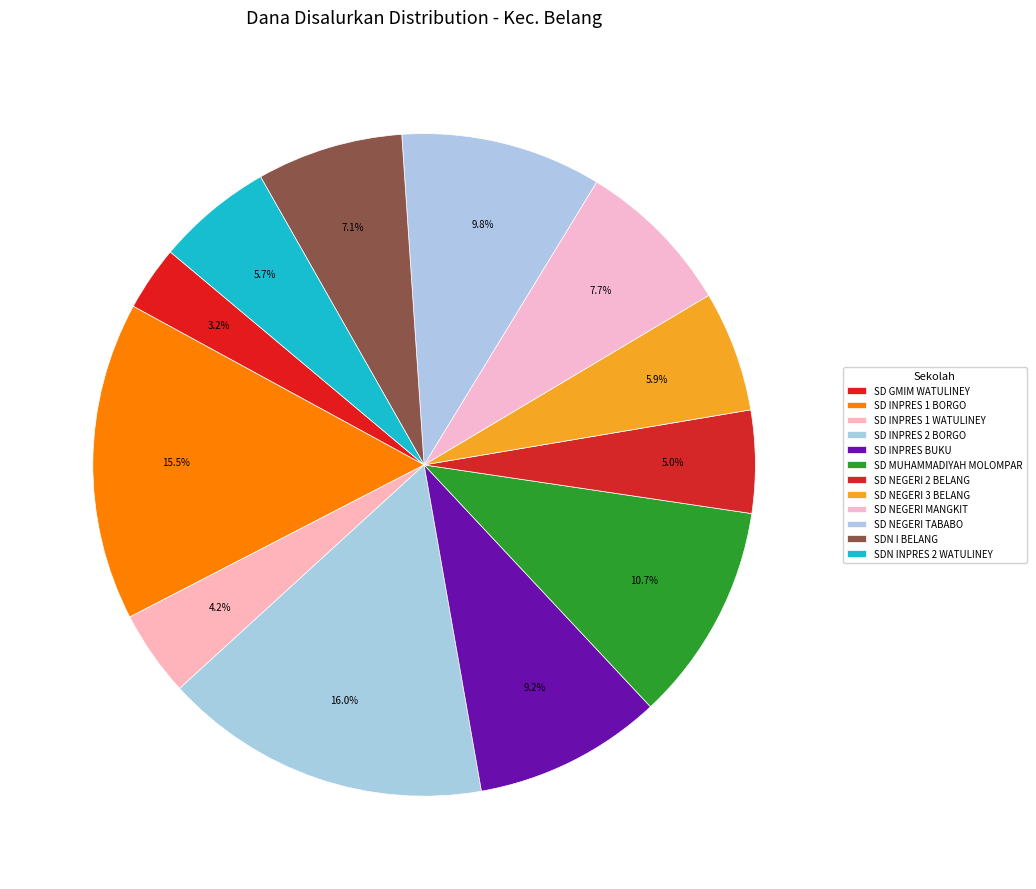

Between SD NEGERI MANGKIT and SDN INPRES 2 WATULINEY, which is larger?

SD NEGERI MANGKIT